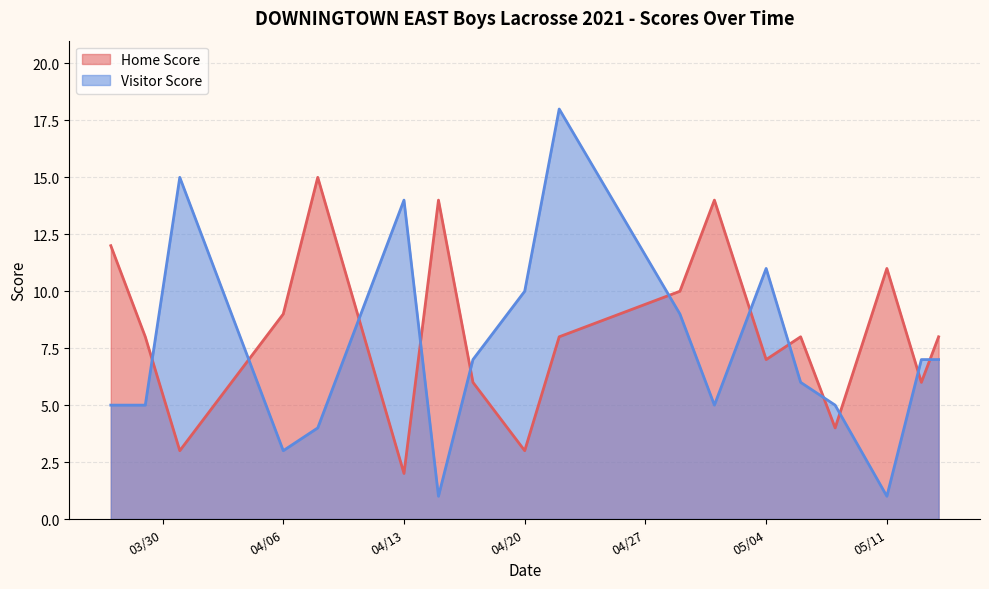

How many data points in Visitor Score are less than 7?

9